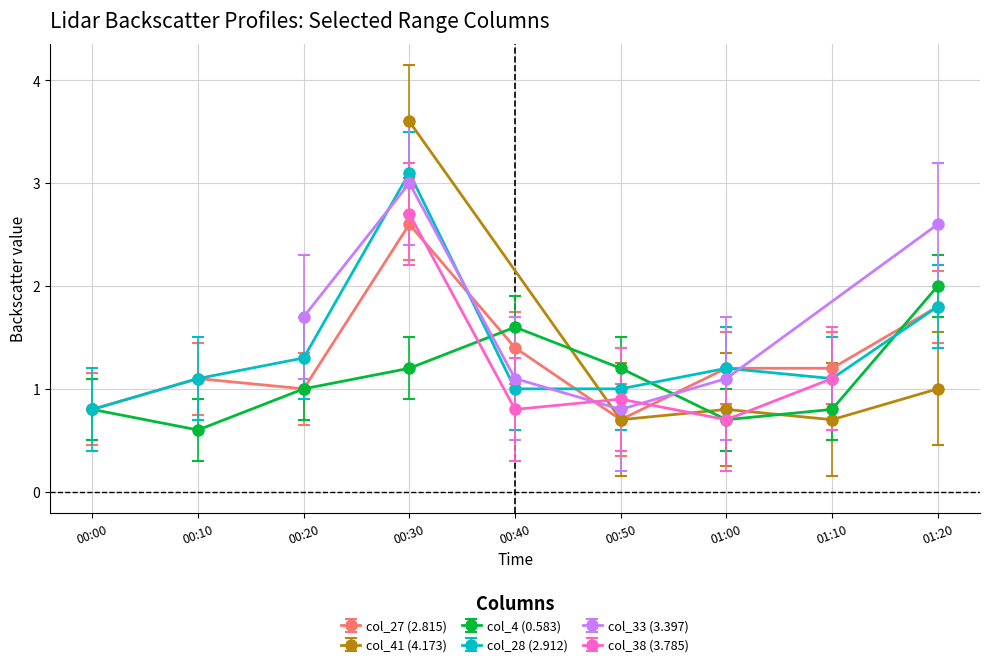

Where is the first local minimum for col_27 (2.815)?

00:20